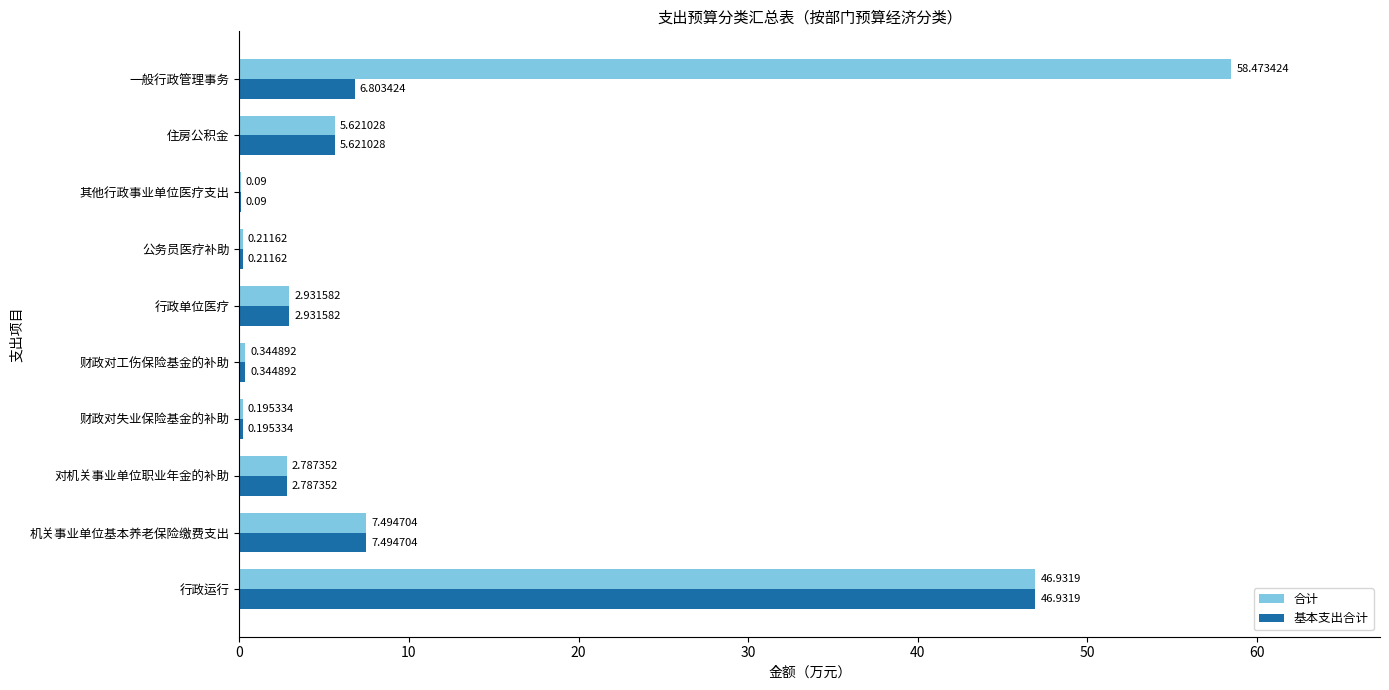

Count the number of data series in this chart.

2